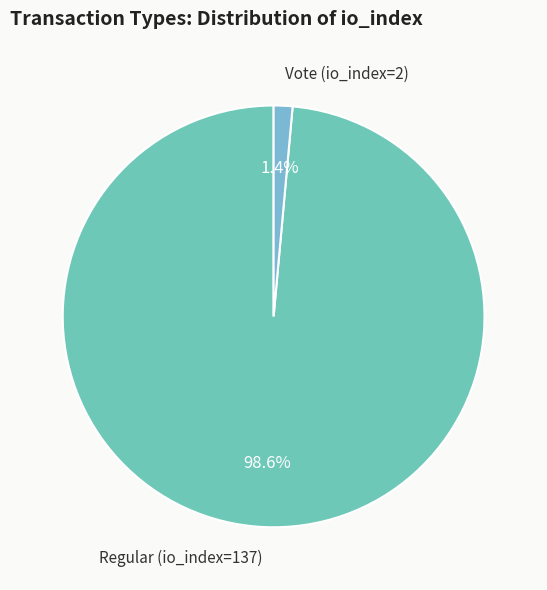

To the nearest percent, what is the difference between the Regular (io_index=137) and Vote (io_index=2) slice percentages?

97%